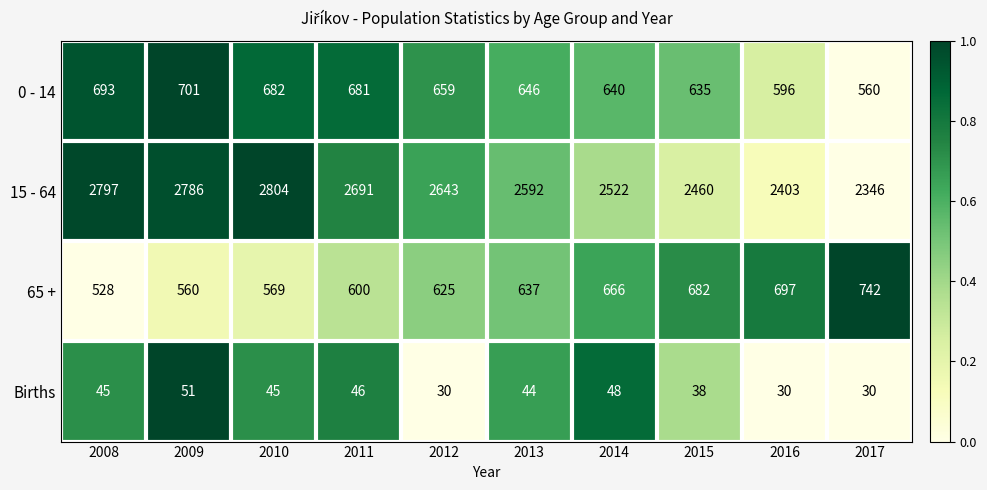

How many values in the 65 + series are below 637?

5